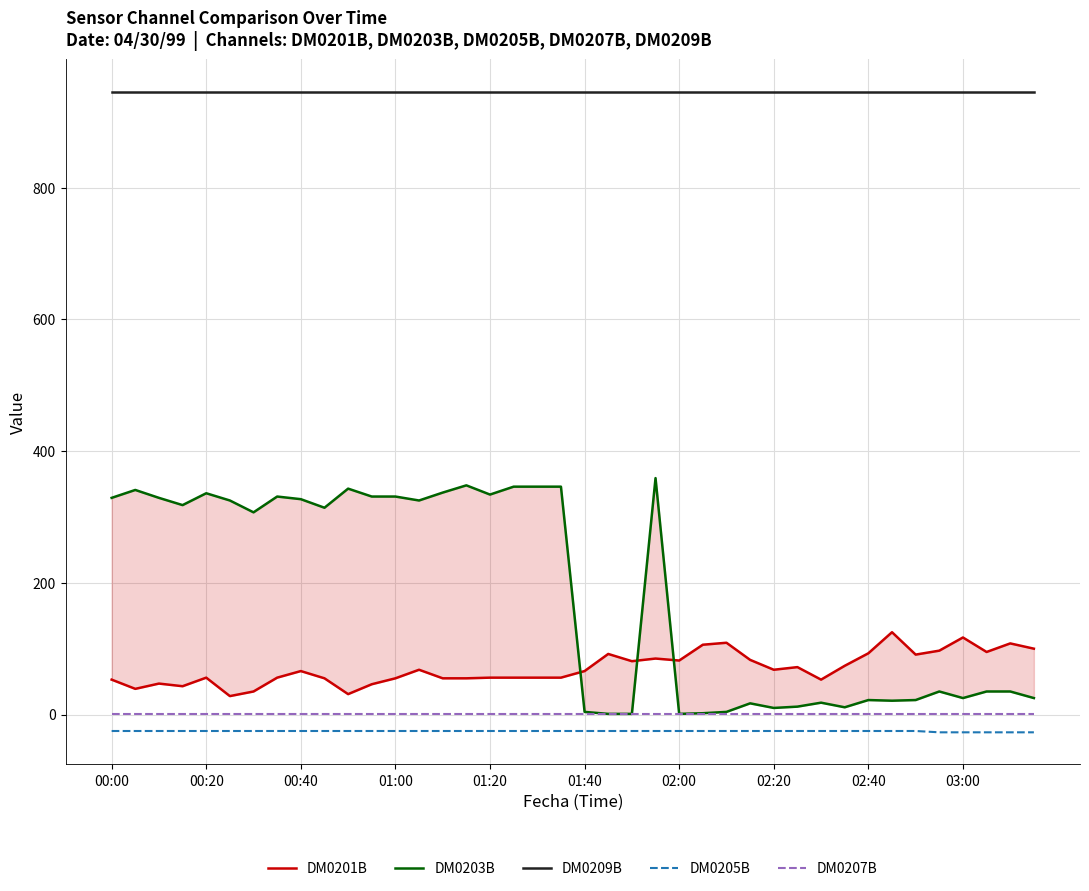

True or false: DM0205B and DM0207B cross at least once.

False